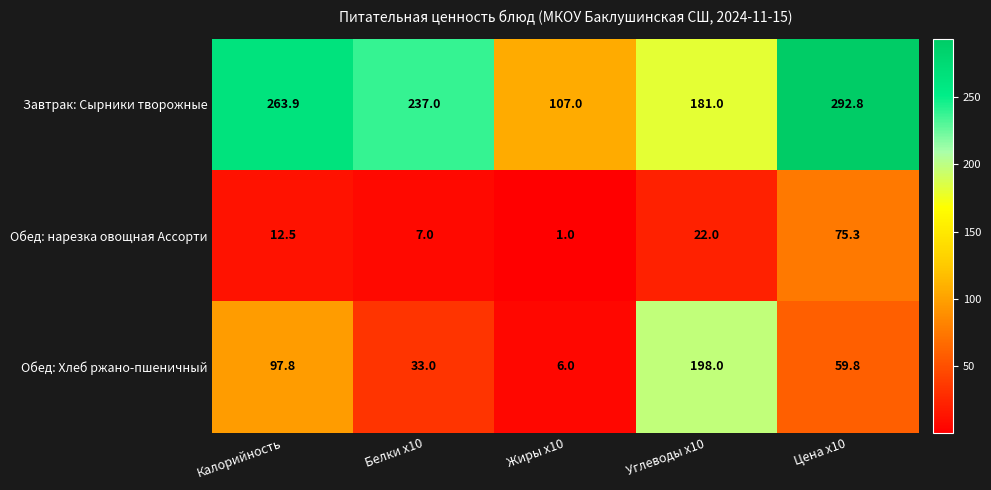

What is the maximum value for Завтрак: Сырники творожные?

292.8